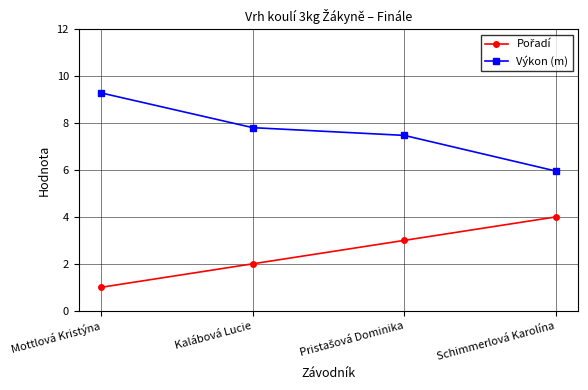

What is the value of the Výkon (m) point at the 3rd from the left?

7.5